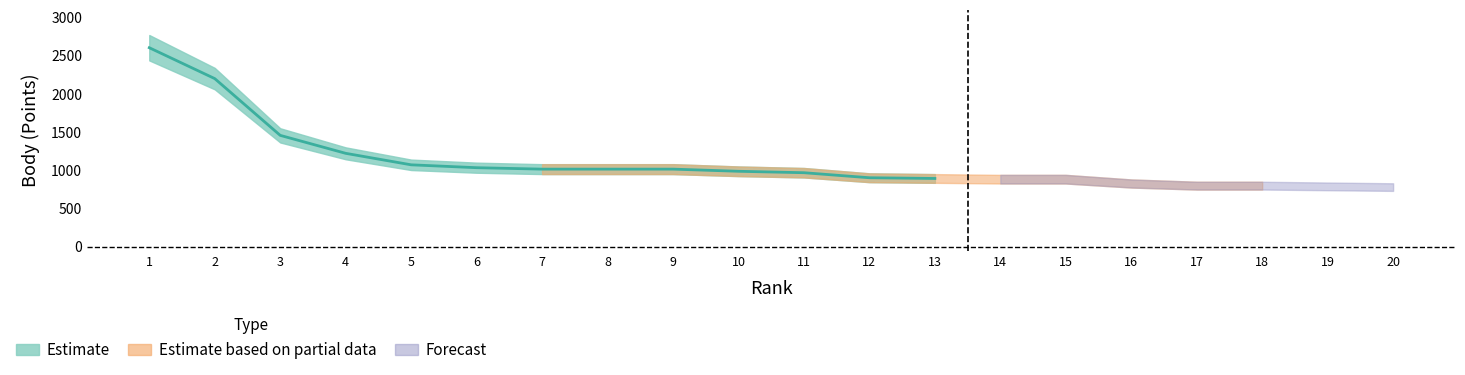

Is it true that Estimate_low equals 456 at 11?

False